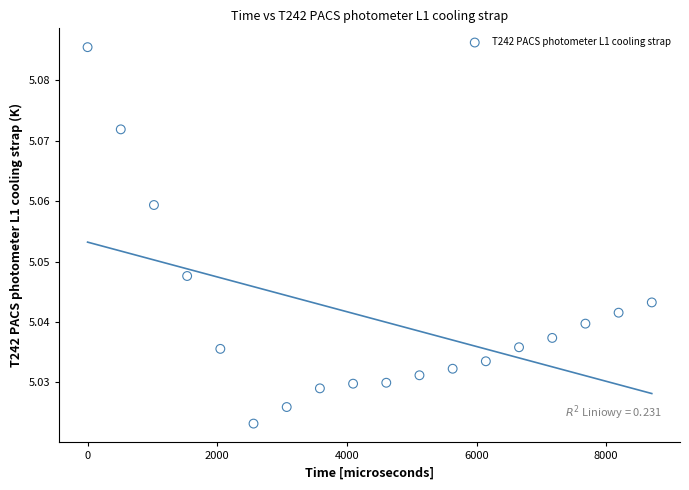

What is the range of X values (max minus min)?

8704.0